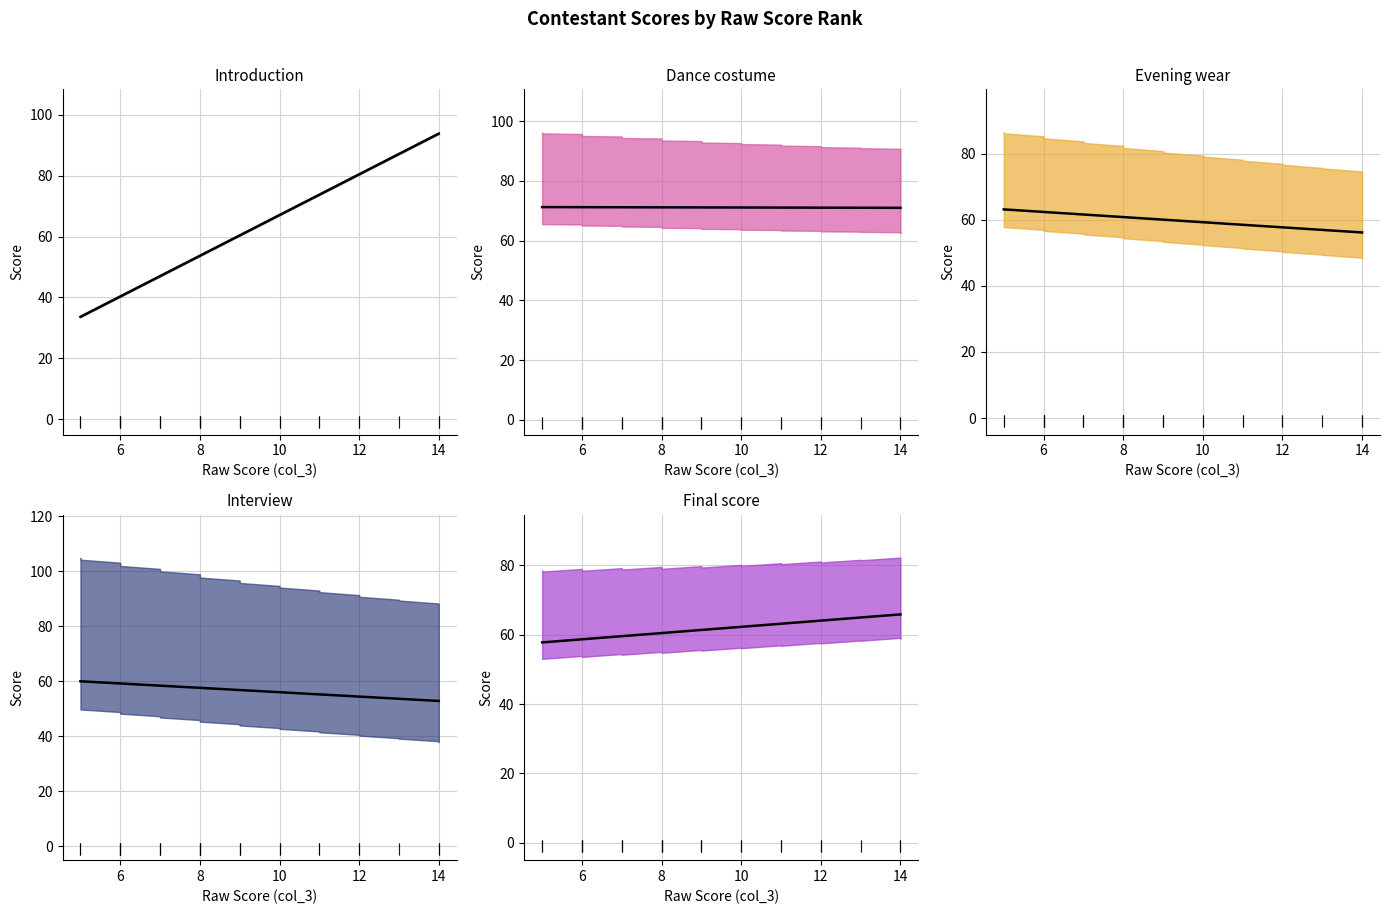

What is the spread (max minus min) of values at 8?

39.0